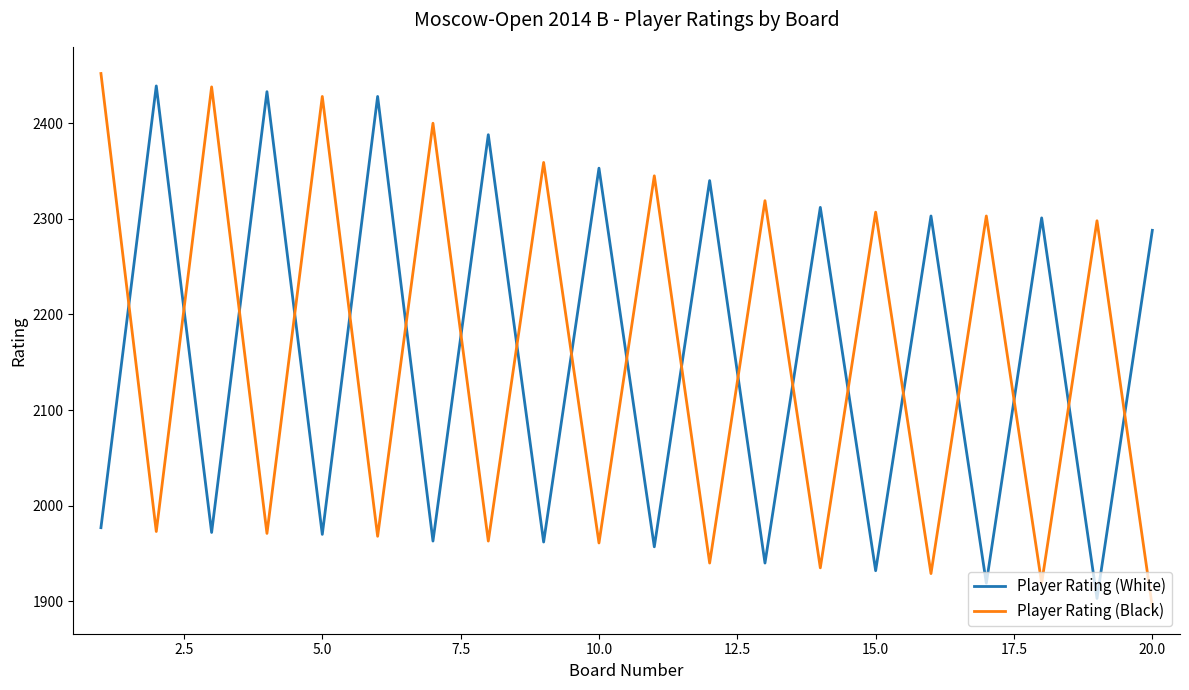

True or false: Player Rating (White) has more than 1 points higher than both neighbors.

True